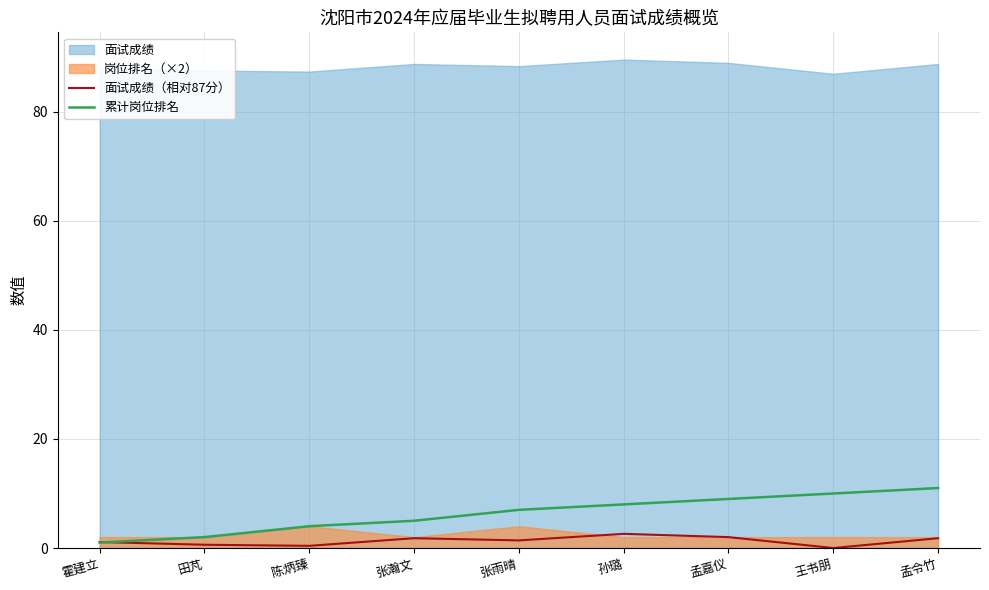

Does the chart have visible grid lines?

Yes